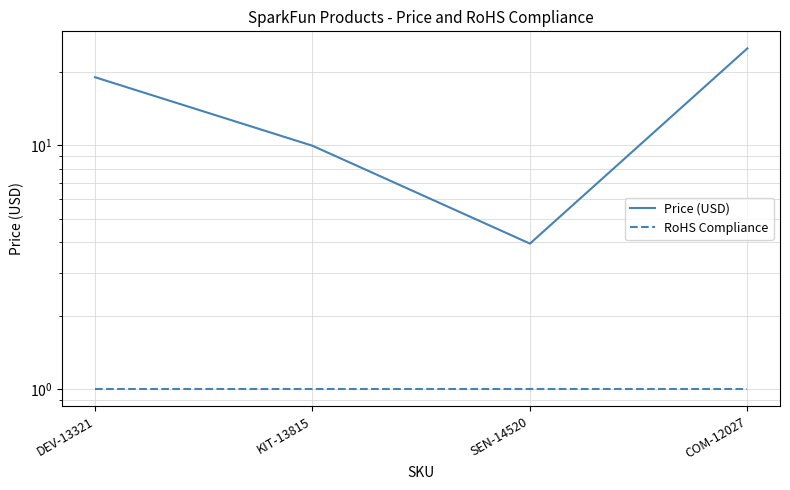

How many data points does each series have?

4